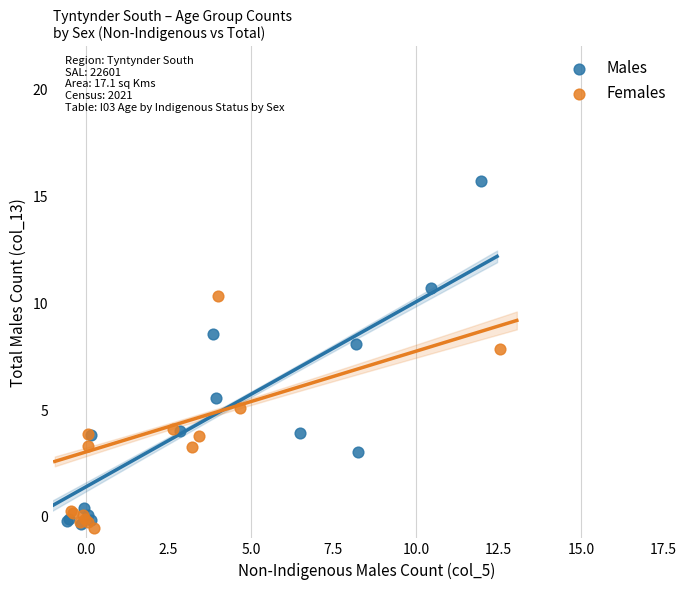

Which series contains the highest Y value?

Males